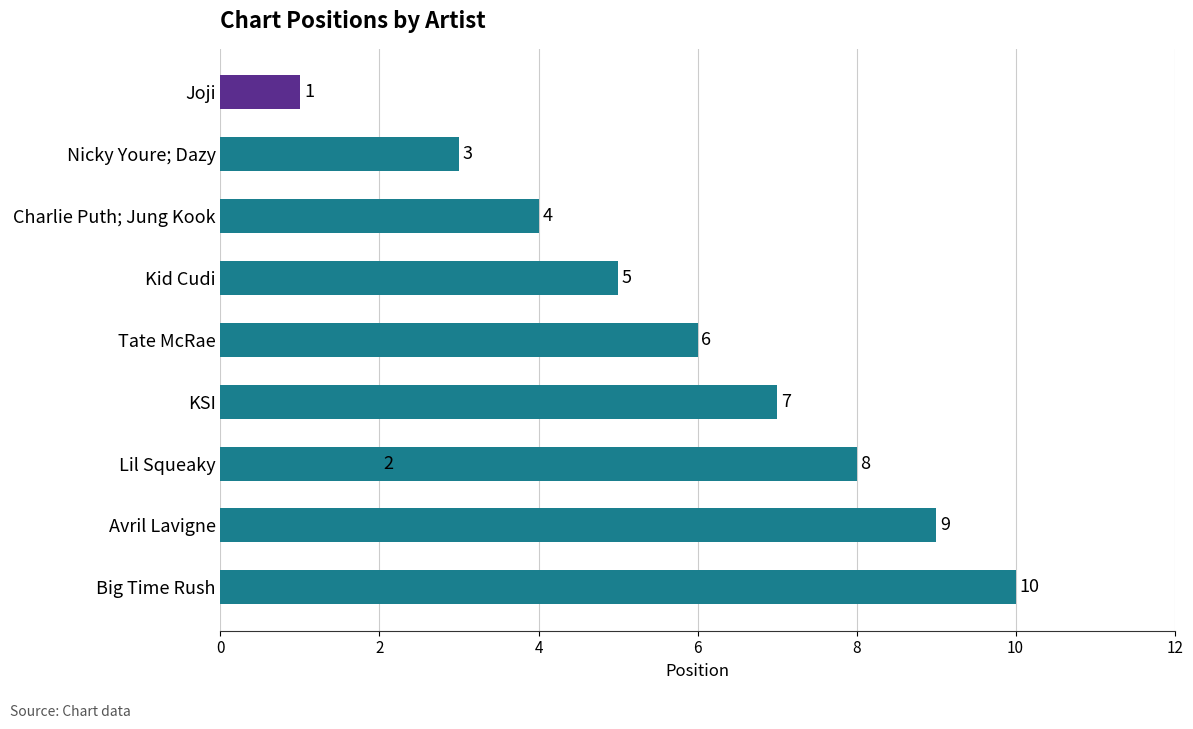

What is the greatest value displayed?

10